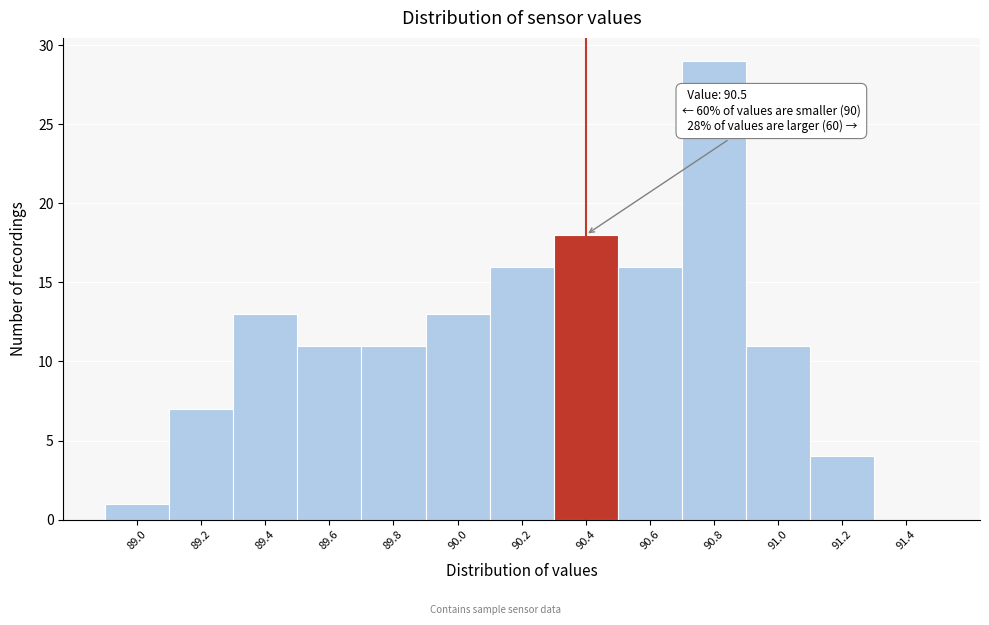

Reading left to right, extract all data points from this chart.

89.0=1	89.2=7	89.4=13	89.6=11	89.8=11	90.0=13	90.2=16	90.4=18	90.6=16	90.8=29	91.0=11	91.2=4	91.4=0